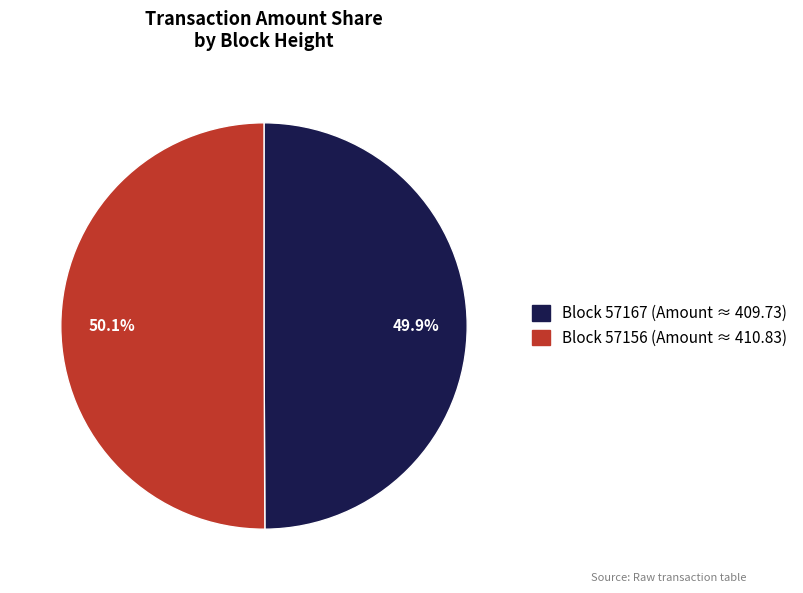

Approximately how many times larger is the value at Block 57167 (Amount ≈ 409.73) compared to Block 57156 (Amount ≈ 410.83)?

1.0